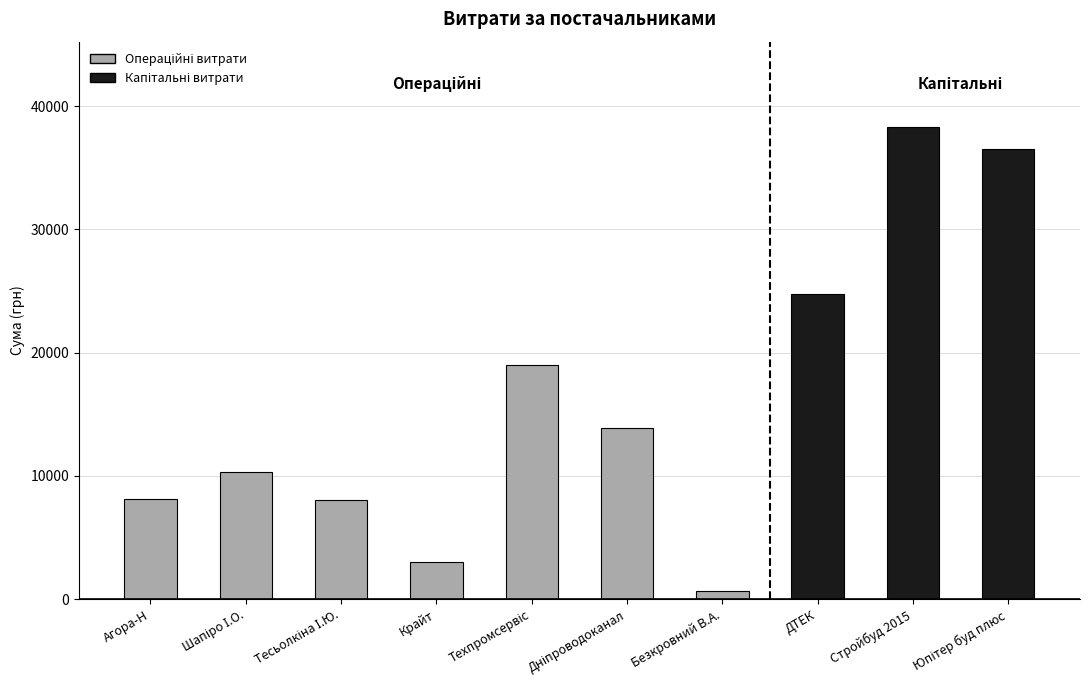

Count the number of categories in the chart.

10